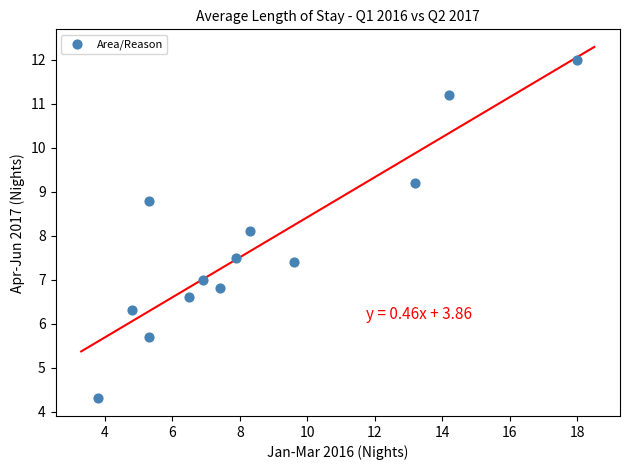

What is the range of Y values (max minus min)?

7.7